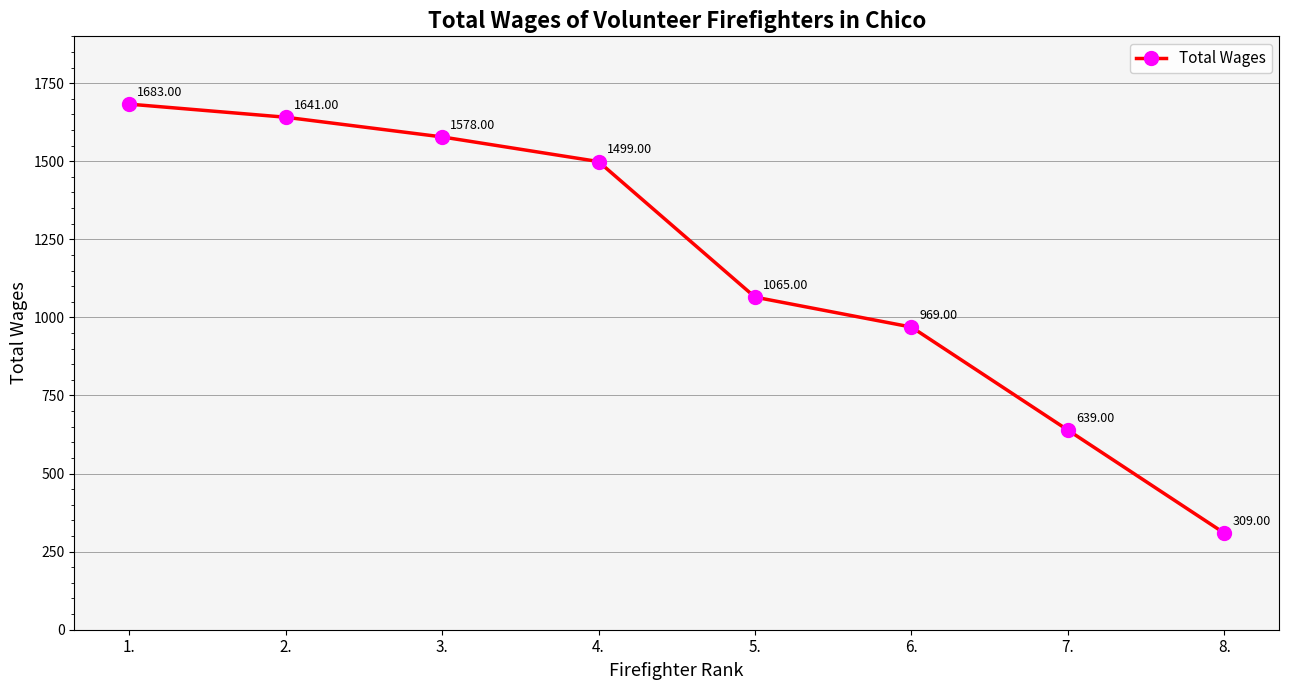

Approximately how many times larger is the value at 7. compared to 6.?

0.7